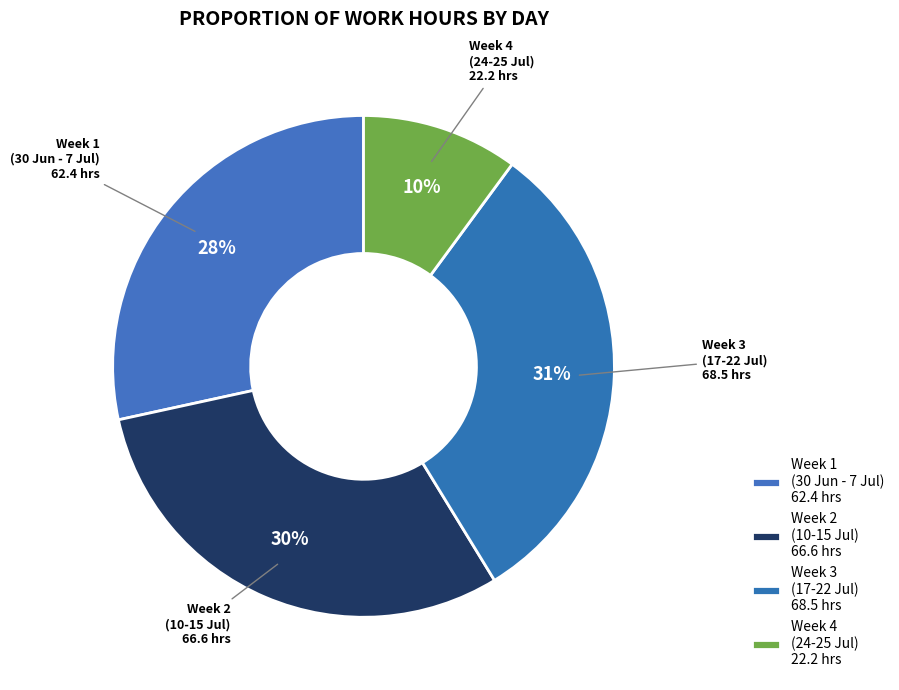

Count the number of slices in the pie.

4